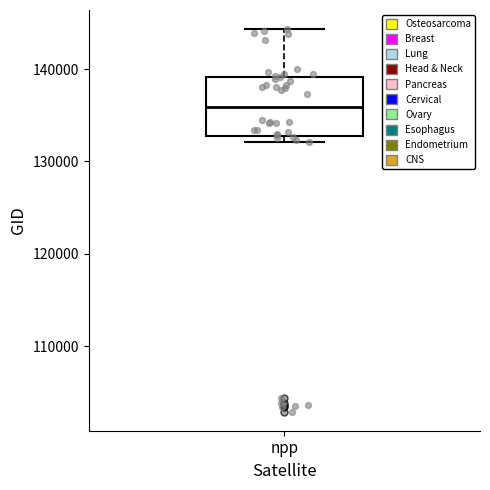

Transcribe this box plot: give where the median line is, the range the box spans, and where the two whiskers end, as read against the y-axis. The values are not printed on the chart, so give them approximately, as read against the axis.

median 136000, box 133000 to 139000, whiskers 132000 to 144000